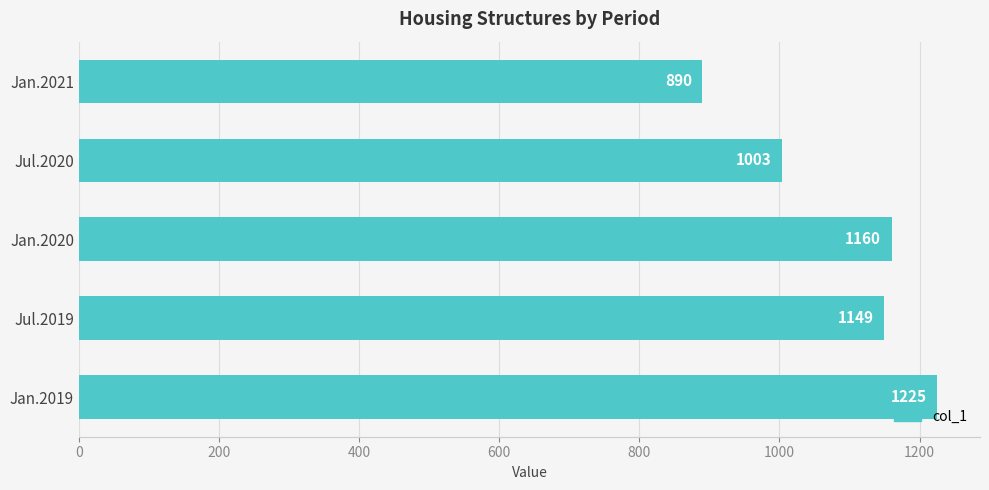

What is the change in value from Jan.2020 to Jan.2021?

-270